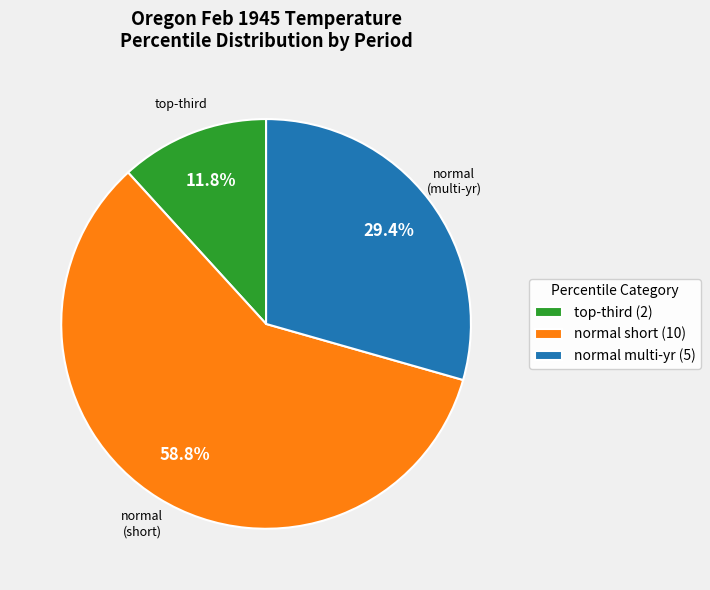

Which has a higher value, normal multi-yr (5) or normal short (10)?

normal short (10)